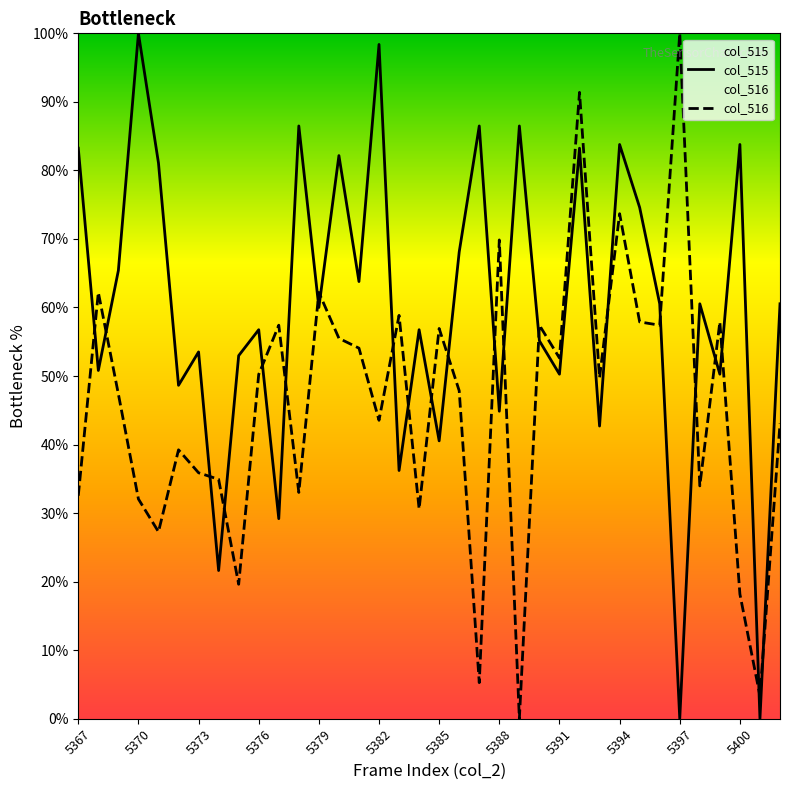

The value of col_516 at 5379 is 62.2. True or false?

True